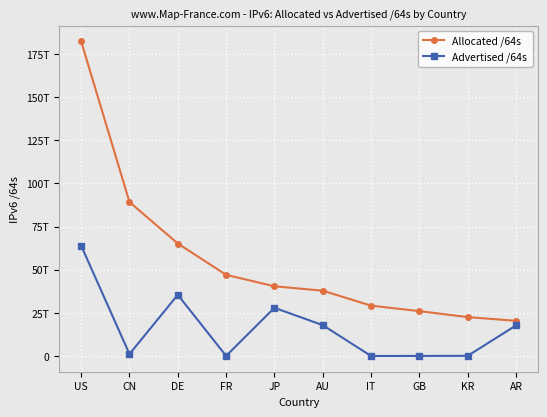

What is the label of the 7th point from the left?

IT